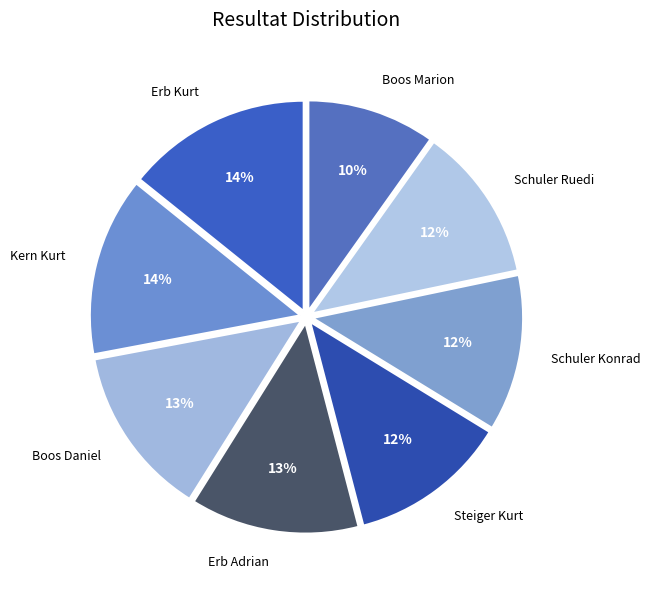

To the nearest percent, what is the combined percentage of Erb Adrian and Schuler Konrad?

25%